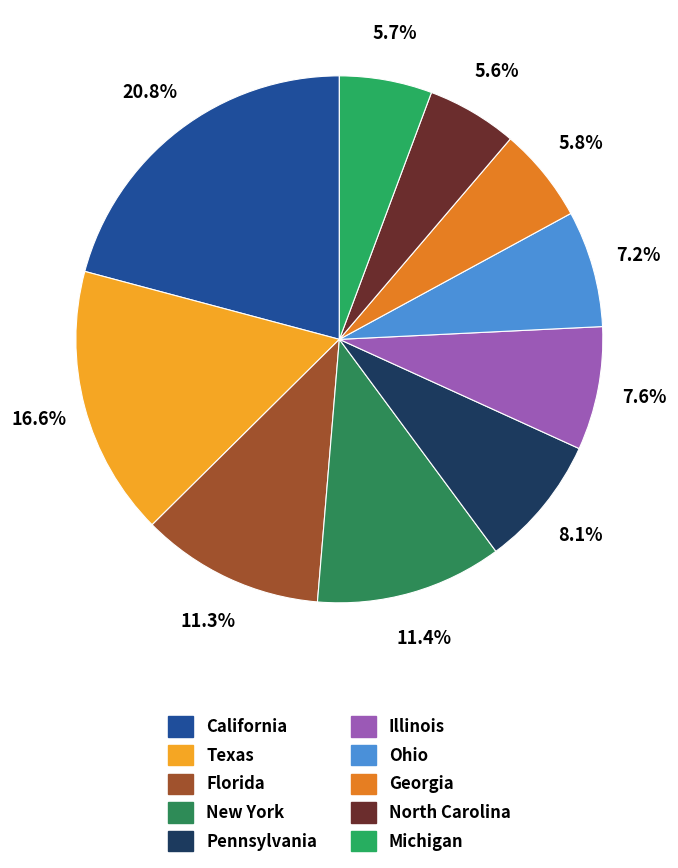

True or false: California accounts for 15% of the total.

False